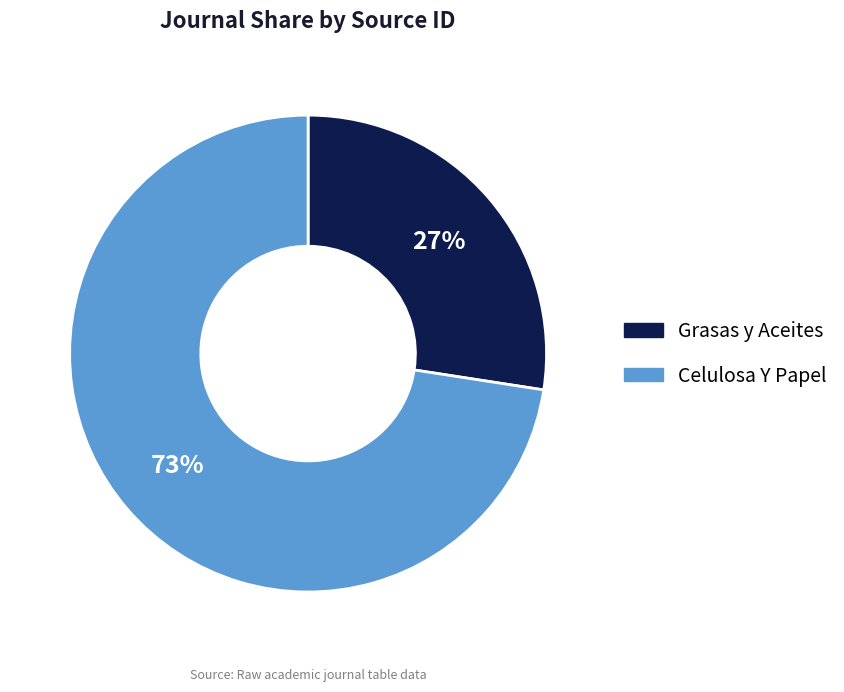

The Grasas y Aceites slice represents 35% of the pie. True or false?

False